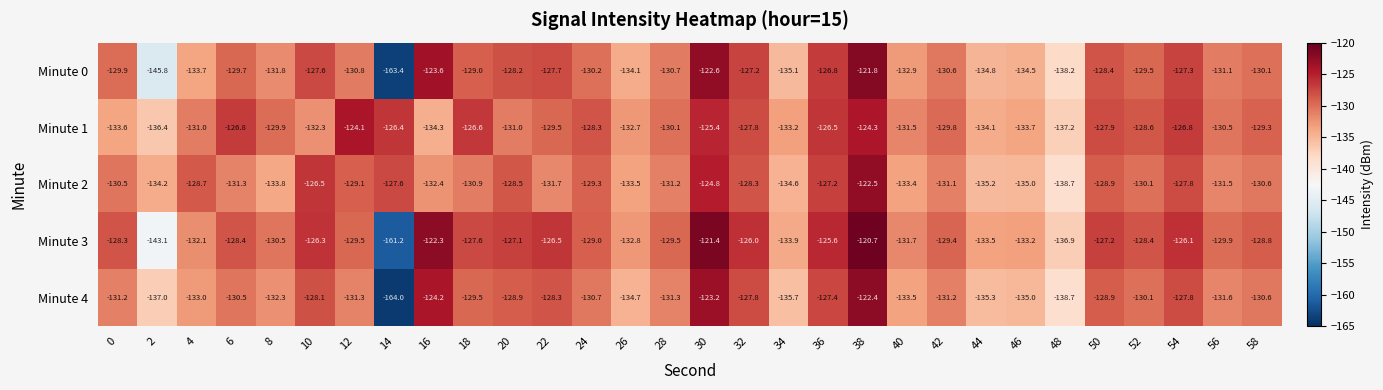

Rank the categories by Minute 2 value from lowest to highest.

48, 44, 46, 34, 2, 8, 26, 40, 16, 22, 56, 6, 28, 42, 18, 58, 0, 52, 24, 12, 50, 4, 20, 32, 54, 14, 36, 10, 30, 38